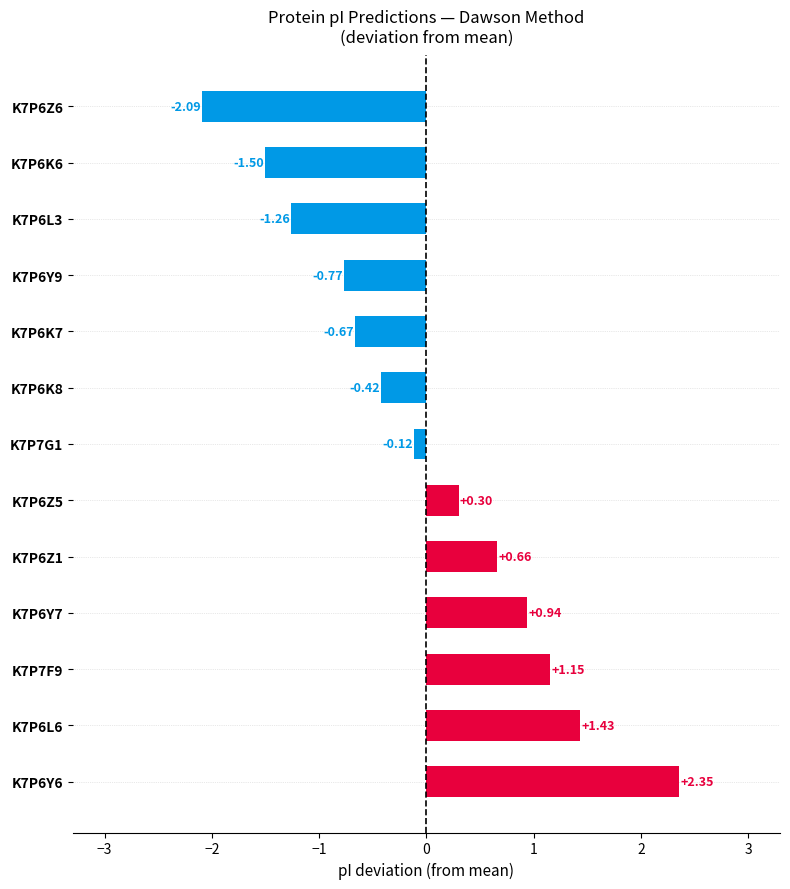

What is the difference between the maximum and minimum values?

4.4